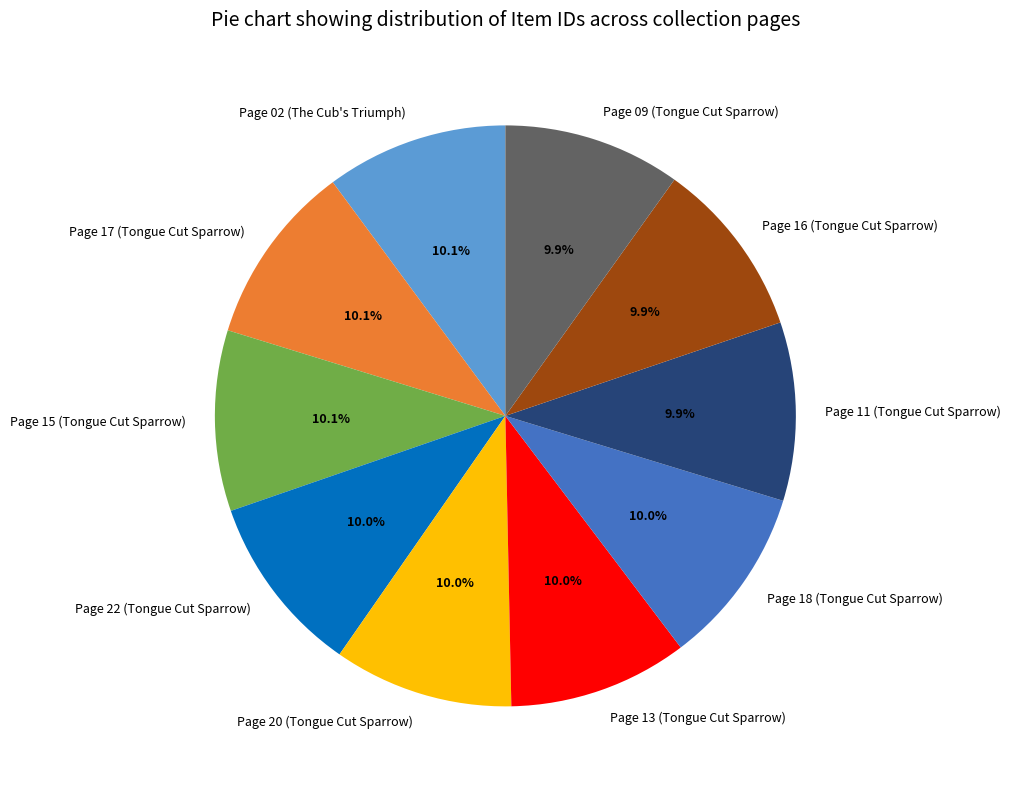

What is the ratio of the value at Page 18 (Tongue Cut Sparrow) to the value at Page 13 (Tongue Cut Sparrow)?

1.0